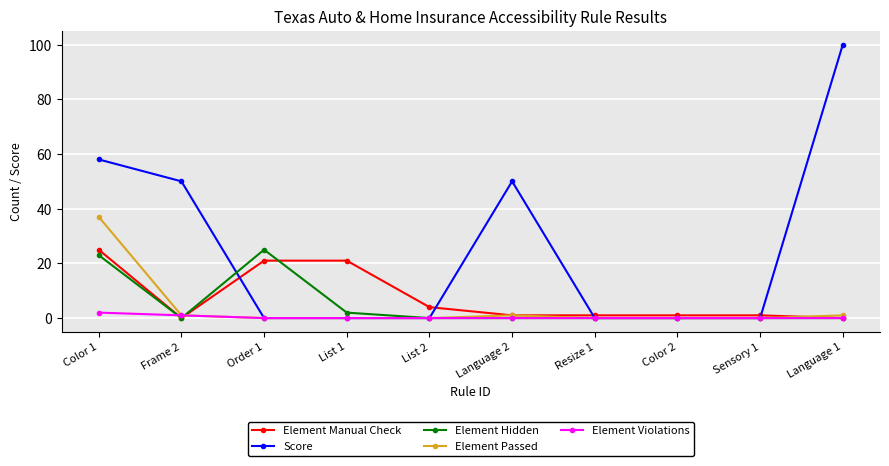

What is the difference between the maximum and minimum values in the Element Passed series?

37